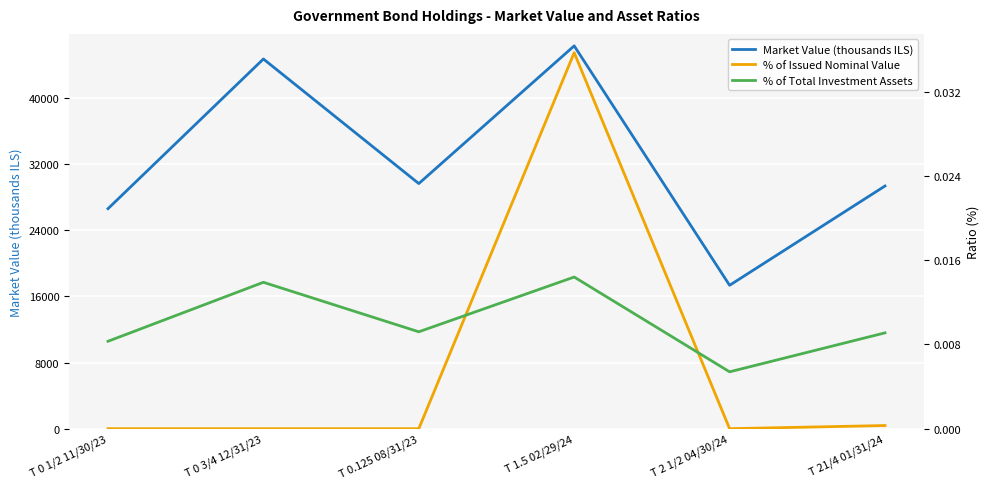

What position from the right is T 21/4 01/31/24?

1